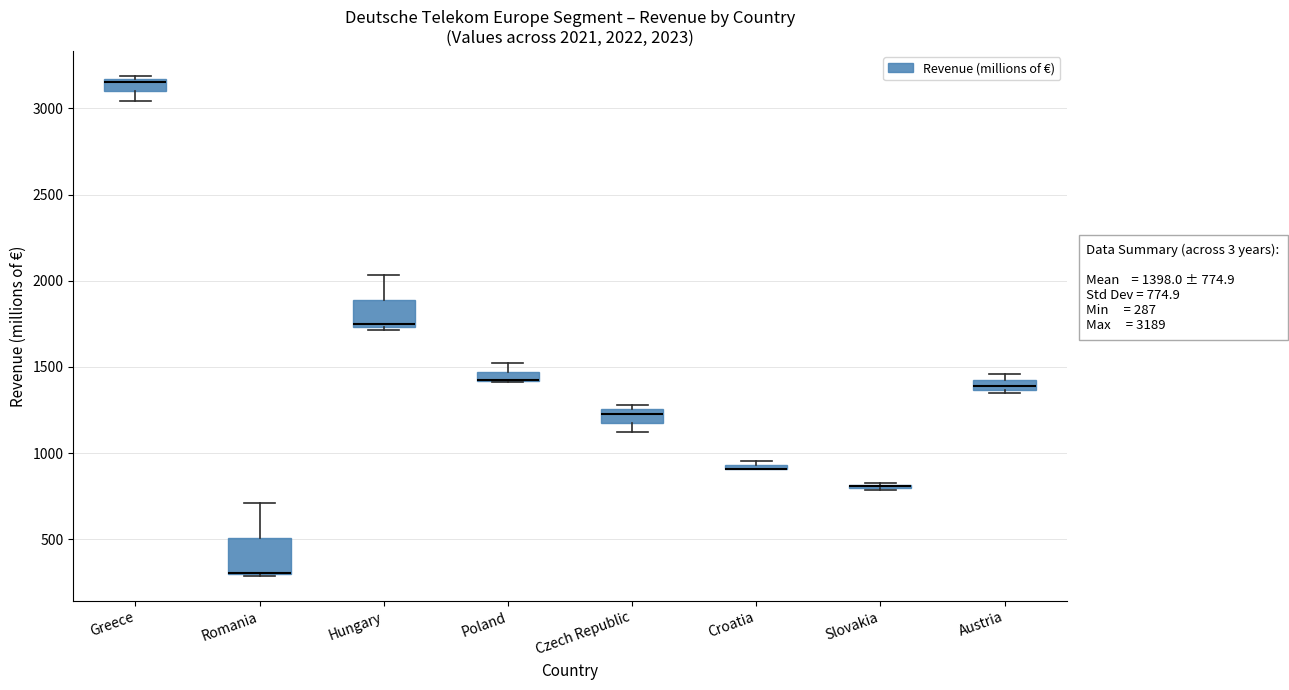

Comparing the boxes themselves (not the whiskers), which one is the tallest?

Romania